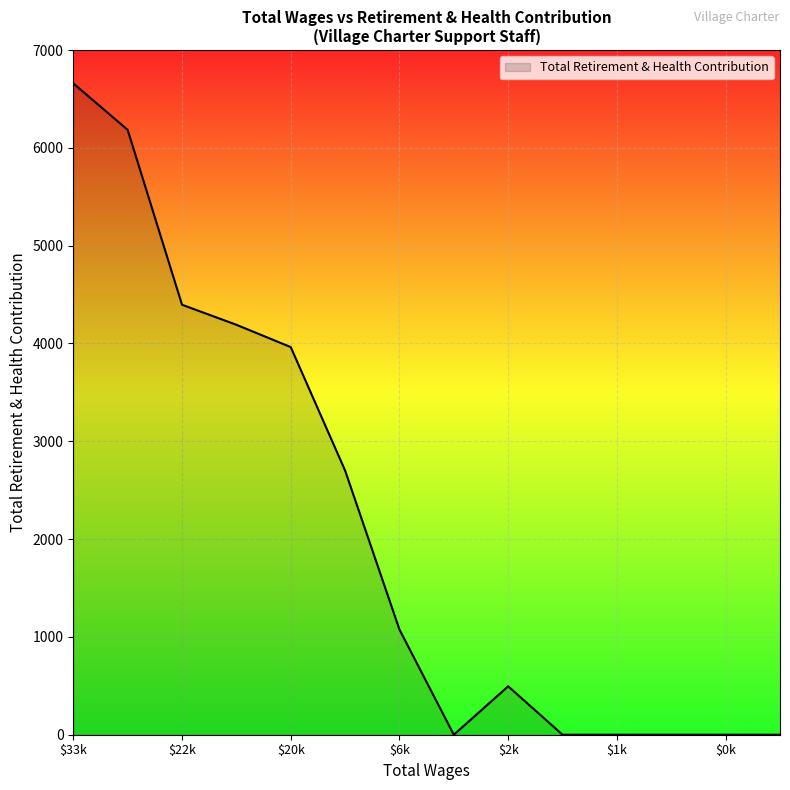

What is the difference between the maximum and minimum values?

6659